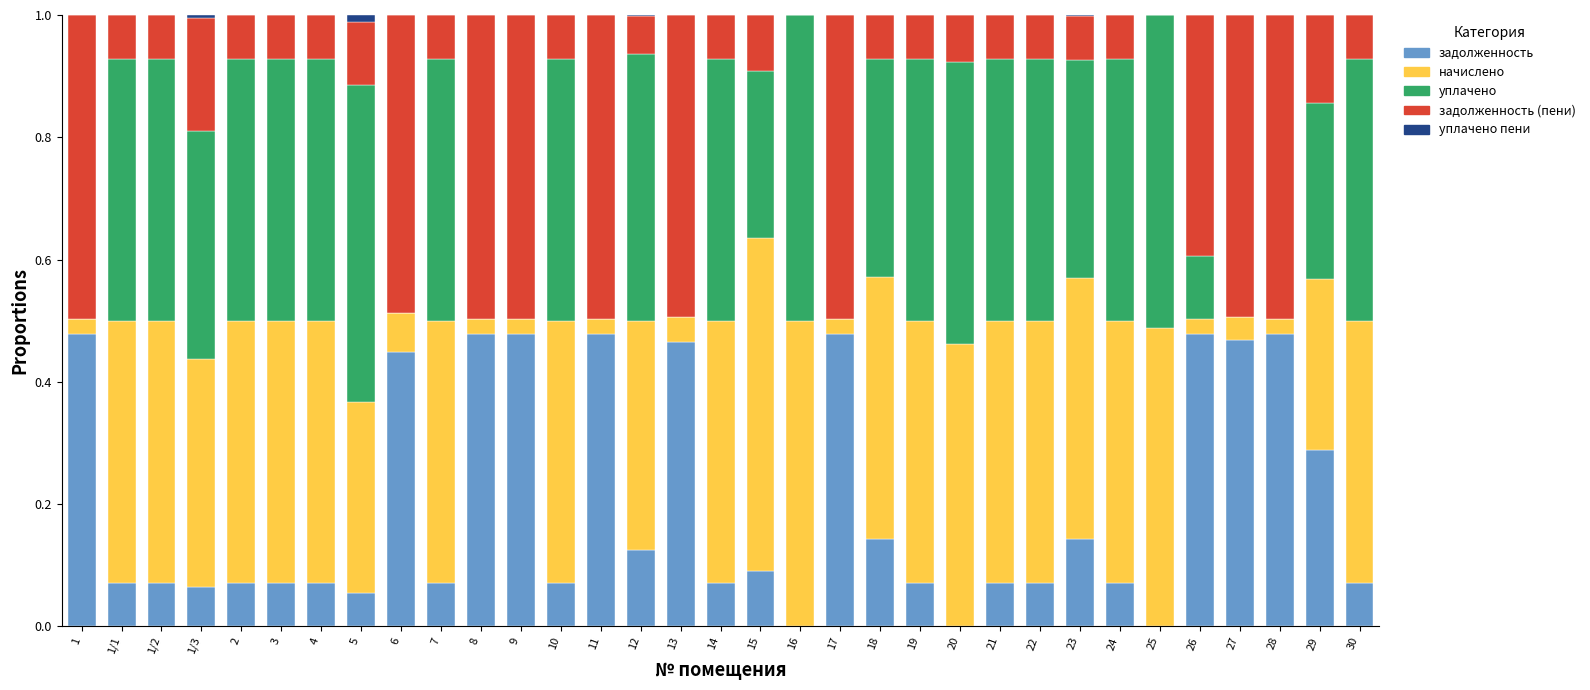

What is the total value across all series at 14?

1.0